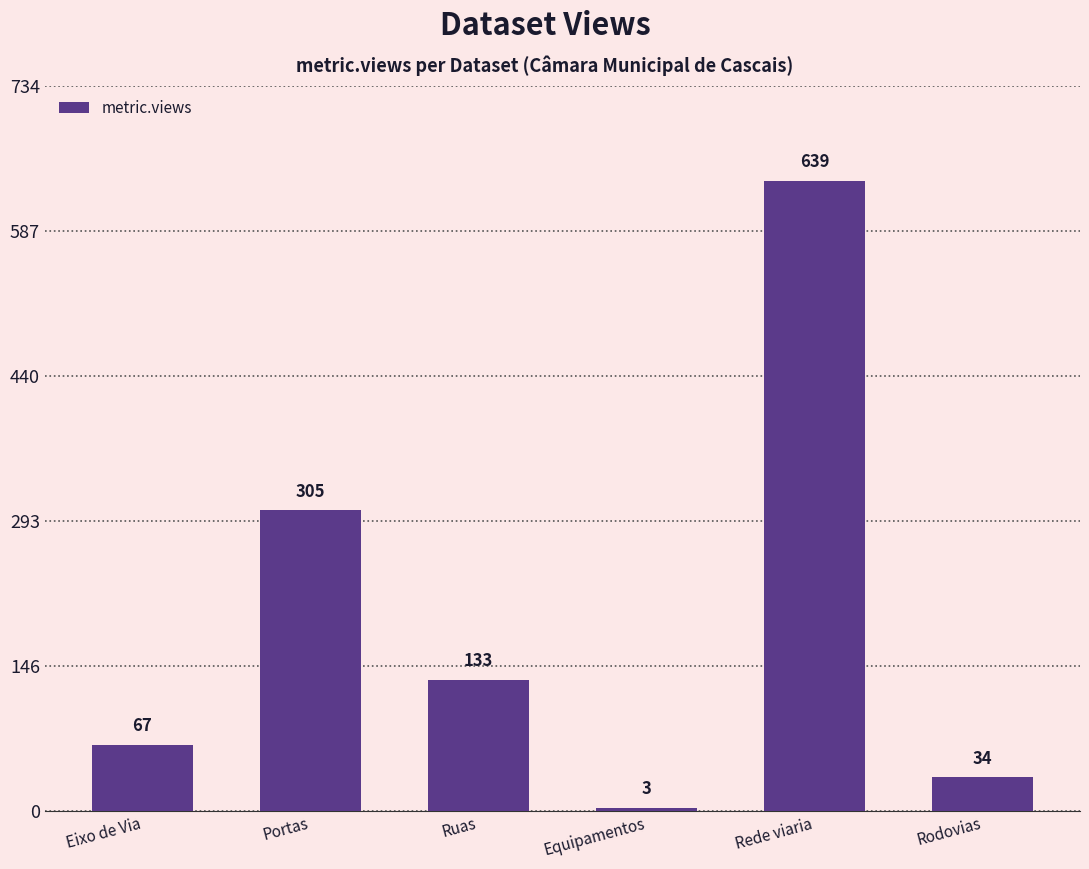

Does the chart contain any negative values?

No